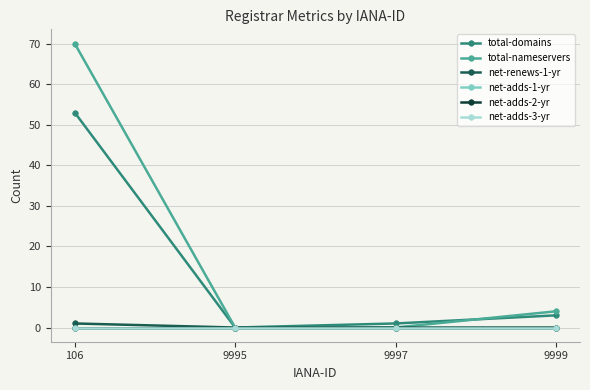

Reading left to right, what are all the values shown in this chart?

total-domains: 106=53	9995=0	9997=1	9999=3
total-nameservers: 106=70	9995=0	9997=0	9999=4
net-renews-1-yr: 106=1	9995=0	9997=0	9999=0
net-adds-1-yr: 106=0	9995=0	9997=0	9999=0
net-adds-2-yr: 106=0	9995=0	9997=0	9999=0
net-adds-3-yr: 106=0	9995=0	9997=0	9999=0